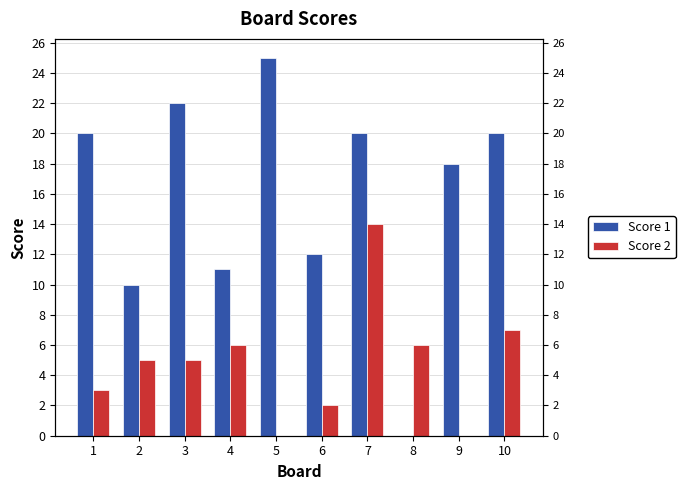

Which series has the largest range (max minus min)?

Score 1